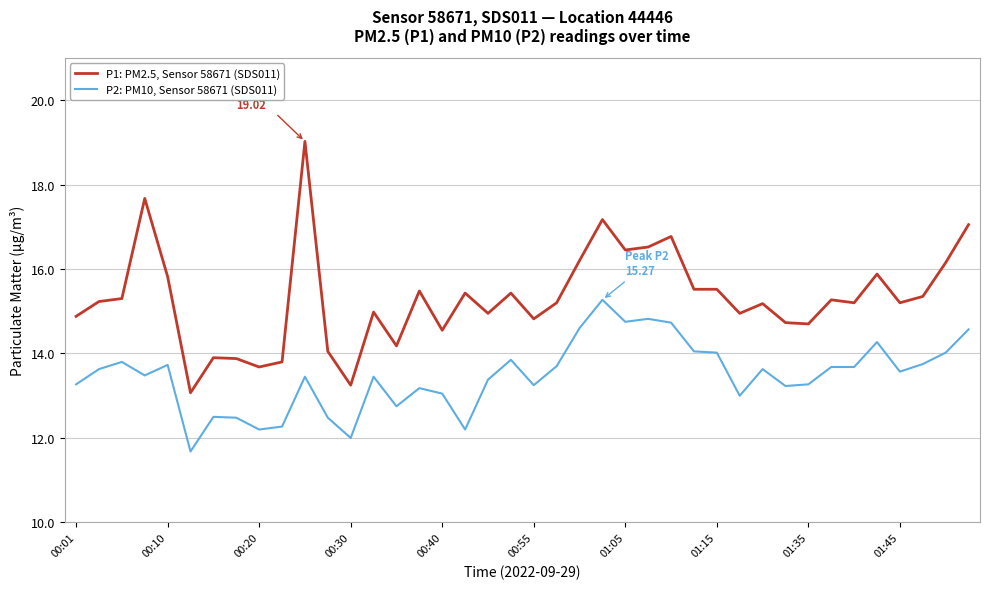

Which series has the largest range (max minus min)?

P1: PM2.5, Sensor 58671 (SDS011)